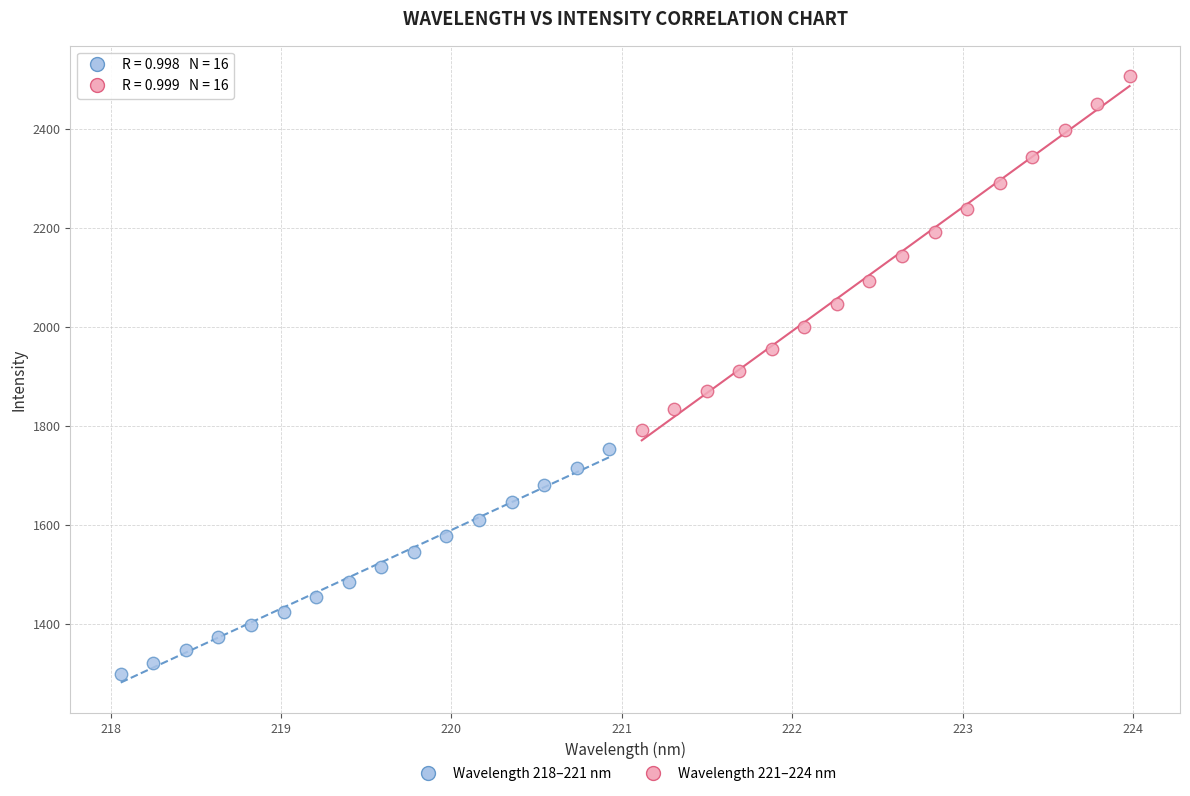

Which series has the widest spread of Y values?

Wavelength 221–224 nm